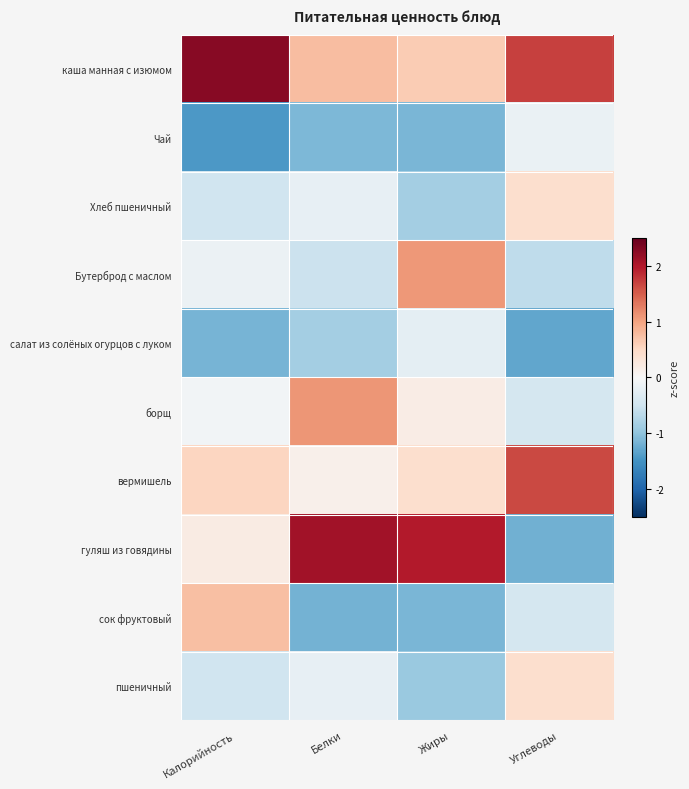

At Белки, list the series in order from smallest to largest.

сок фруктовый, Чай, салат из солёных огурцов с луком, Бутерброд с маслом, Хлеб пшеничный, пшеничный, вермишель, каша манная с изюмом, борщ, гуляш из говядины